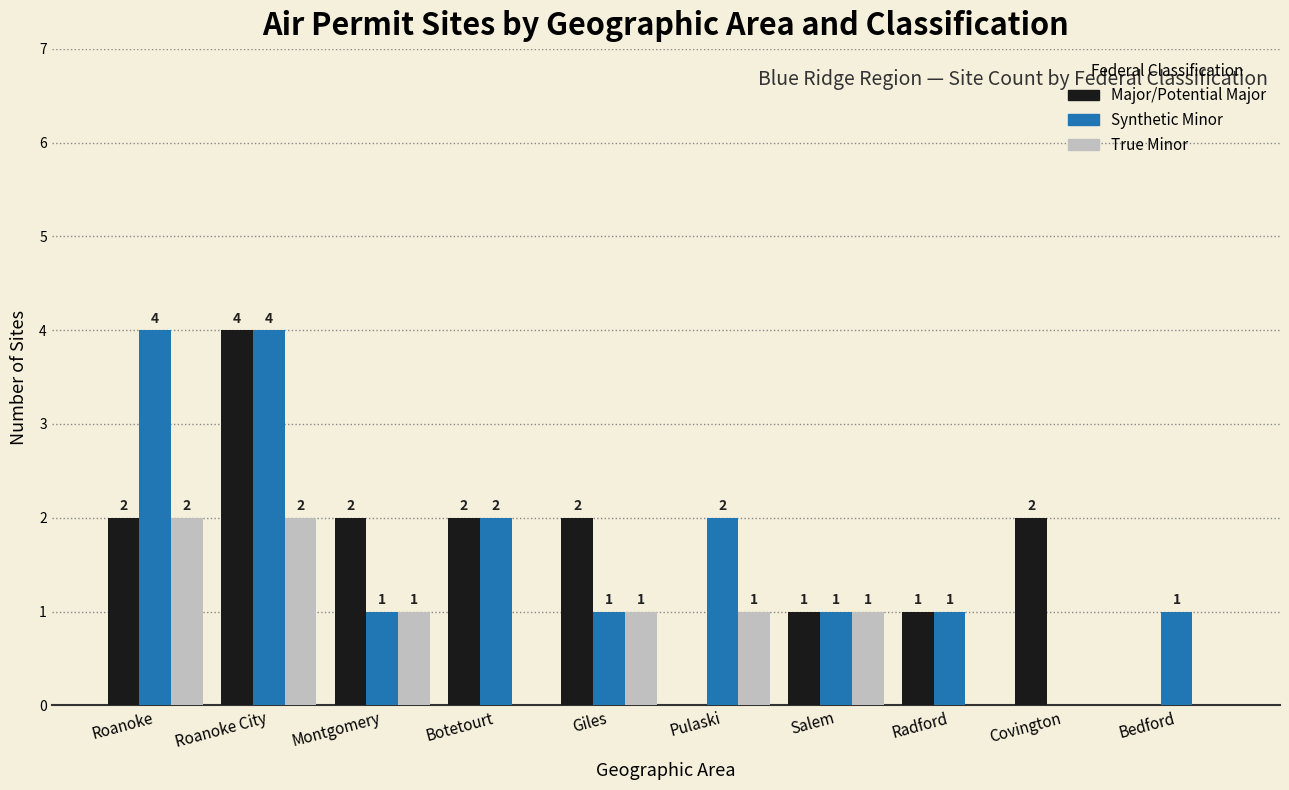

How many values in True Minor are above zero?

6